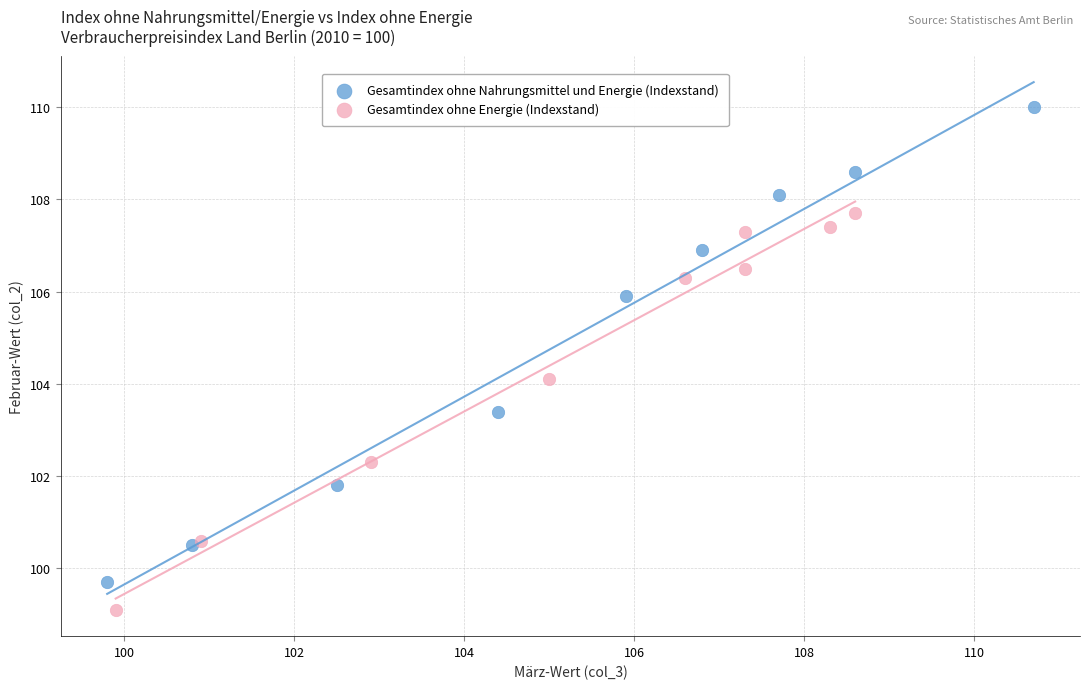

Which series contains the lowest Y value?

Gesamtindex ohne Energie (Indexstand)